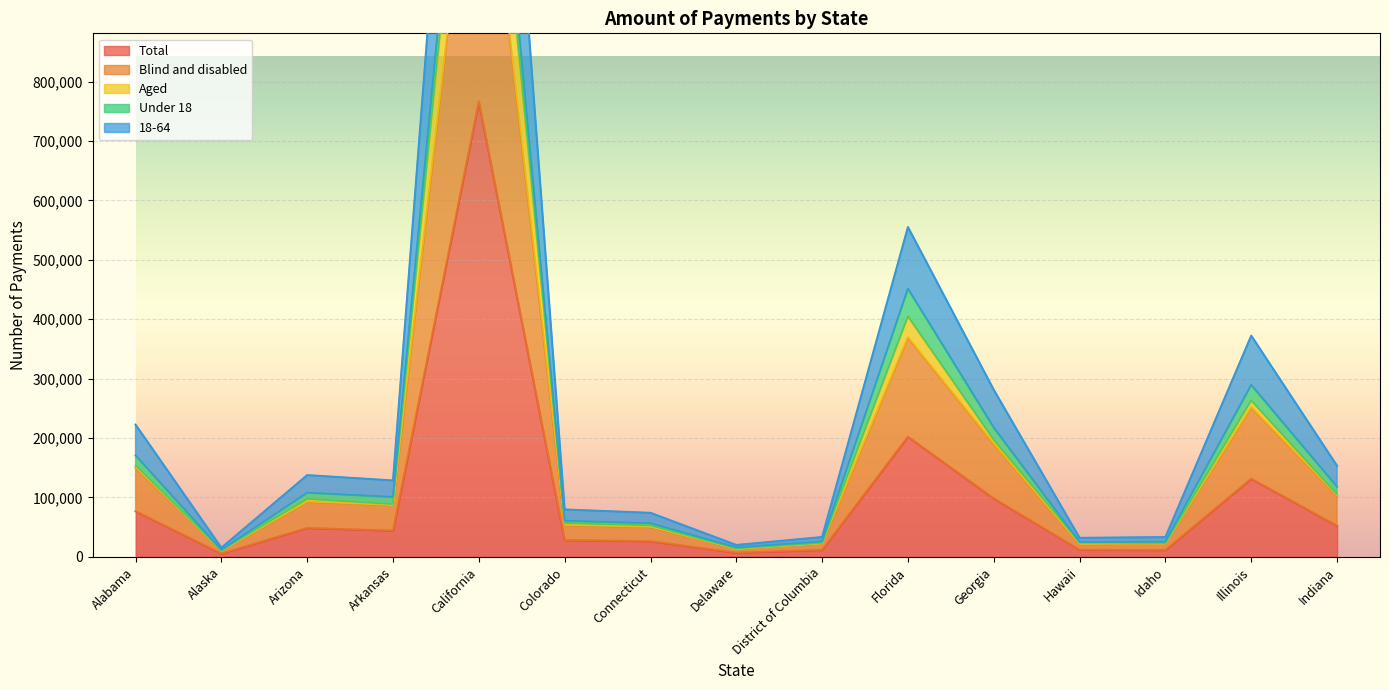

How many values in the 18-64 series exceed 128544?

7